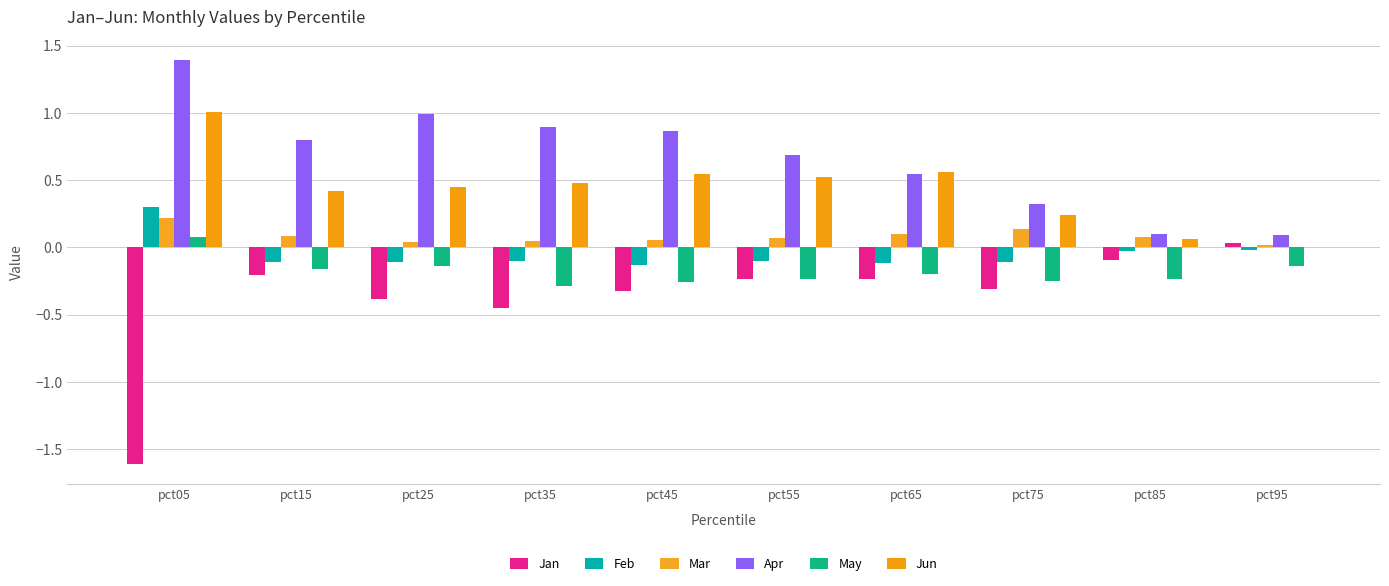

How many categories are shown in the chart?

10